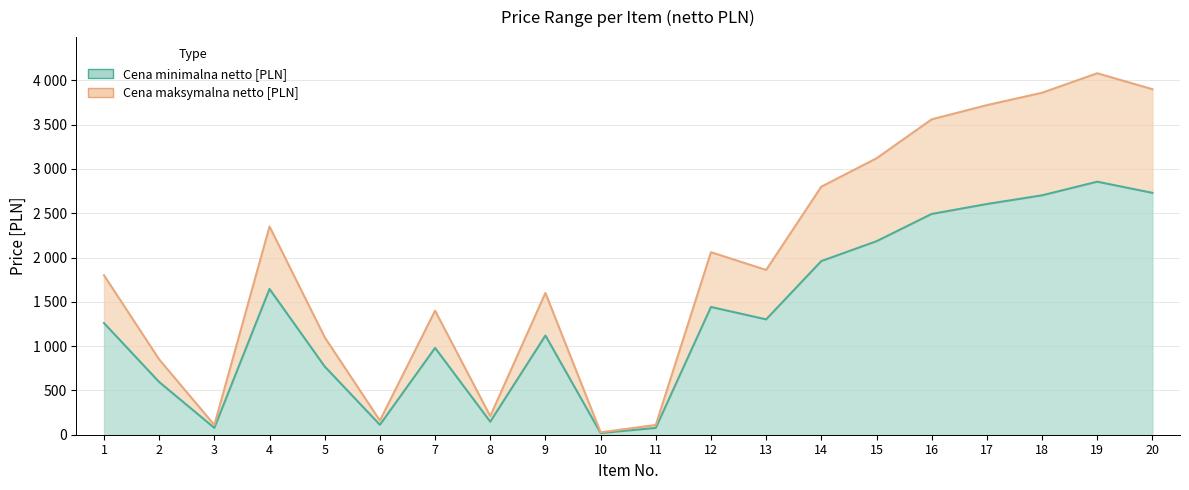

What are all the series names shown in the legend?

Cena minimalna netto [PLN], Cena maksymalna netto [PLN]